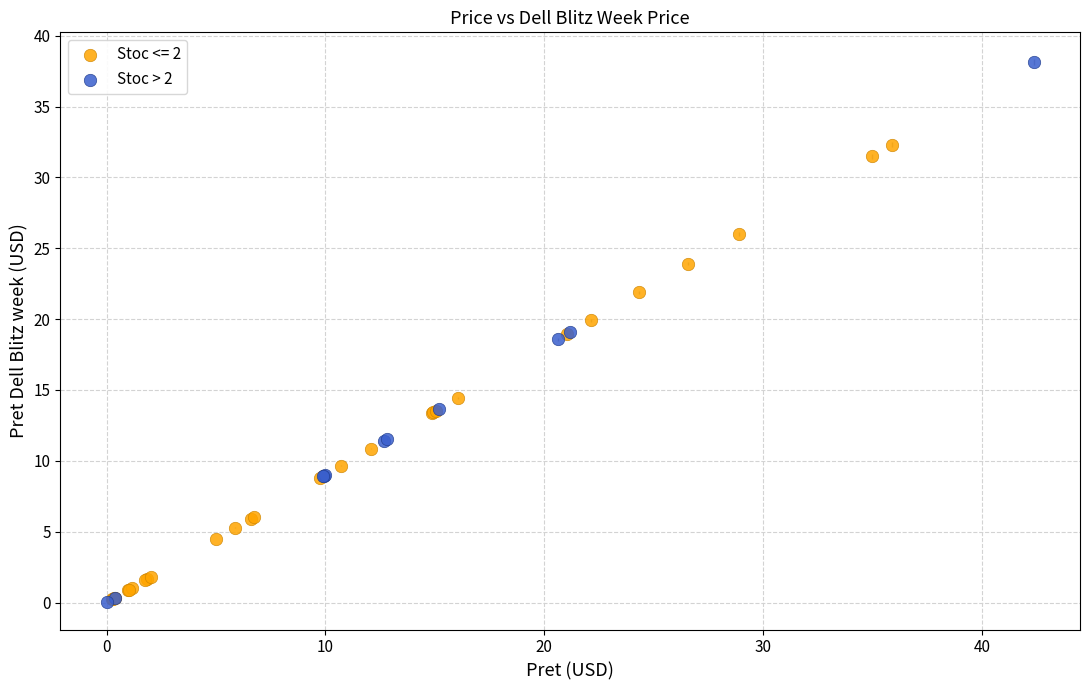

Which series has the largest Y range (max minus min)?

Stoc > 2